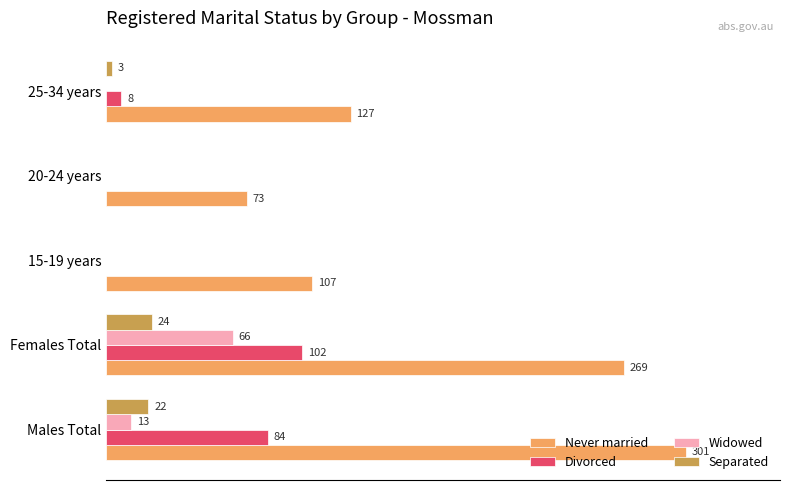

At which category is the sum across all series the highest?

Females Total